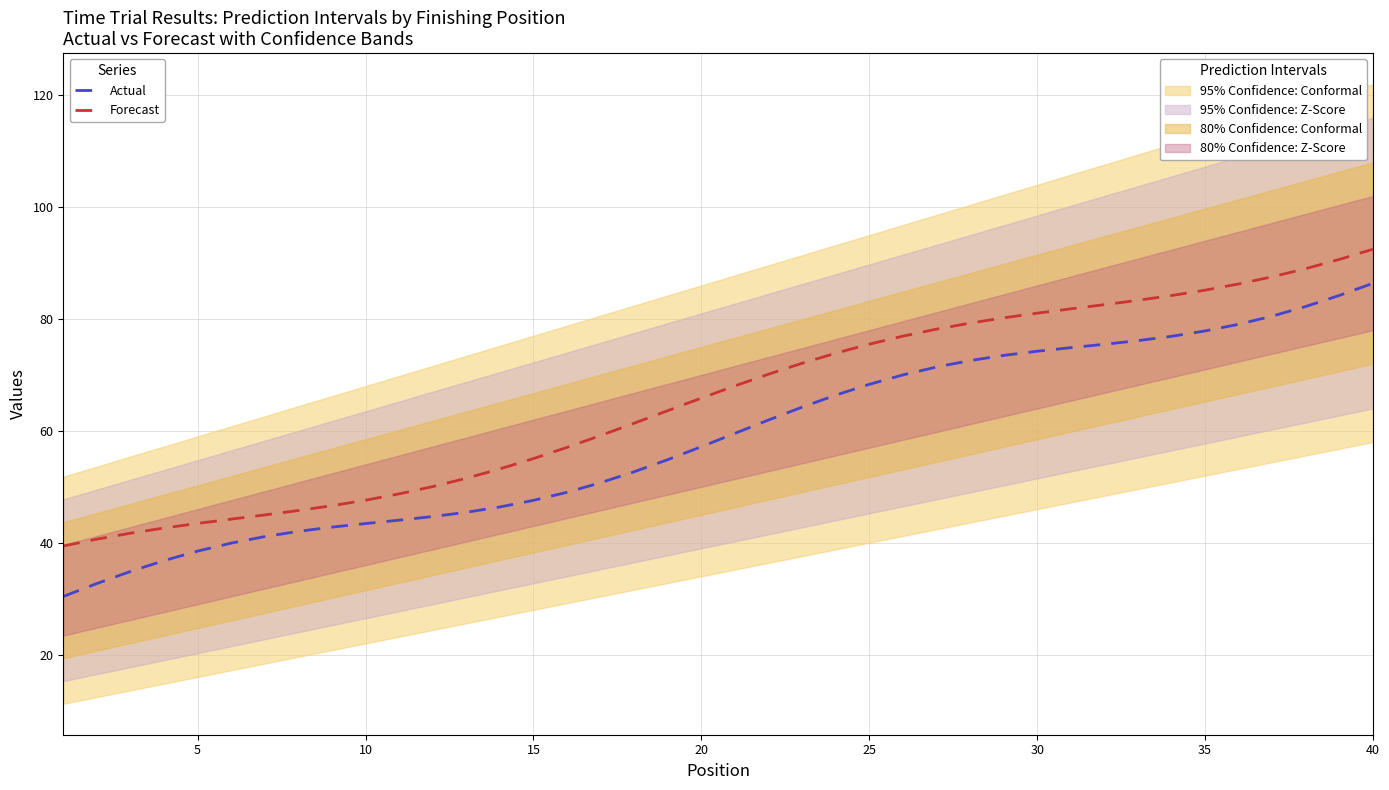

Reading right to left, list all the values displayed in this chart.

Actual: 86.4	84.2	82.2	80.5	79.1	77.9	76.9	76.1	75.5	74.9	74.2	73.5	72.6	71.4	70.0	68.3	66.4	64.2	61.9	59.6	57.2	54.8	52.7	50.7	49.0	47.6	46.4	45.4	44.7	44.0	43.4	42.8	42.0	41.1	39.9	38.5	36.8	34.8	32.7	30.4
Forecast: 92.5	90.7	89.0	87.5	86.3	85.2	84.2	83.3	82.6	81.8	81.0	80.2	79.3	78.2	76.9	75.5	73.9	72.1	70.1	68.0	65.9	63.6	61.4	59.2	57.0	55.0	53.2	51.5	50.0	48.7	47.6	46.6	45.8	45.0	44.2	43.4	42.6	41.7	40.6	39.4